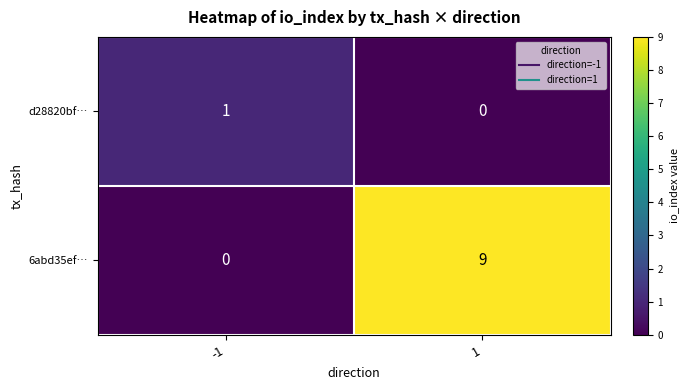

What is the sum of all 6abd35ef… values?

9